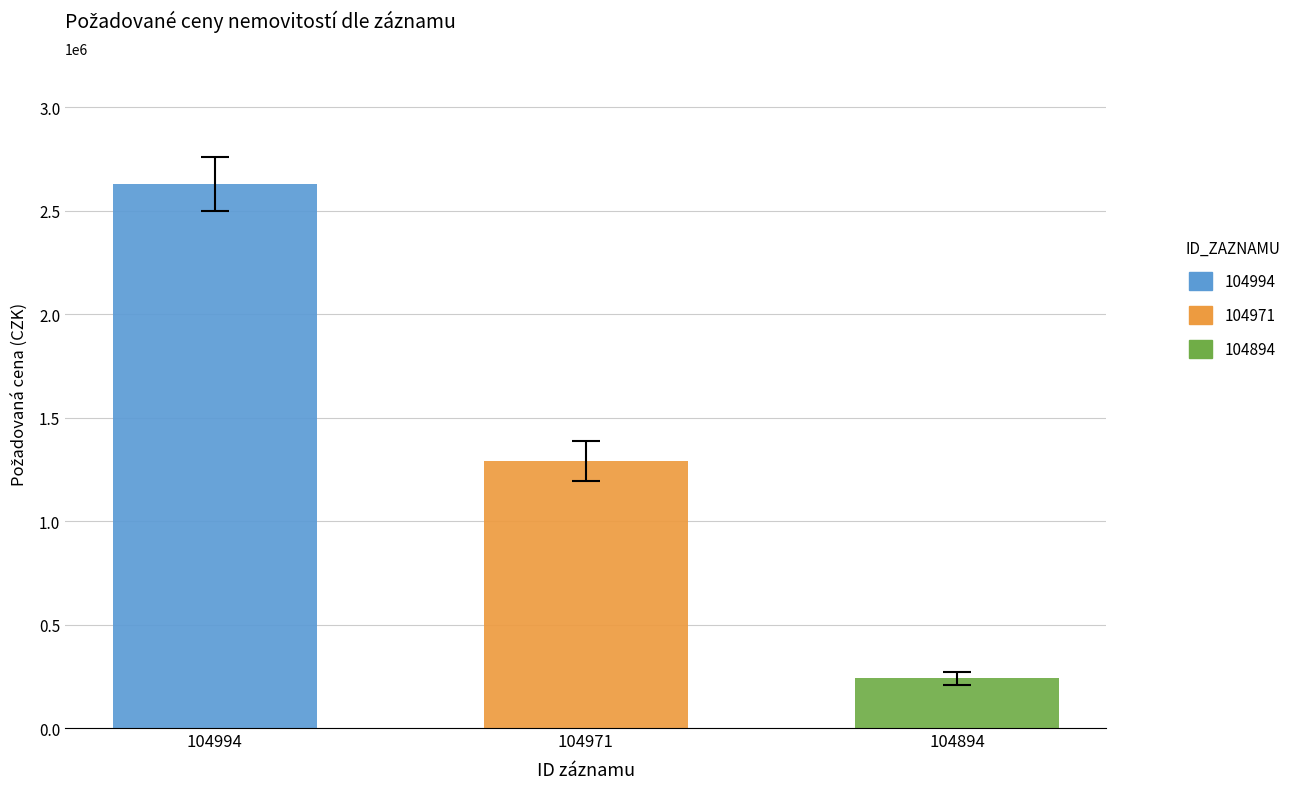

What is the average value?

1386667